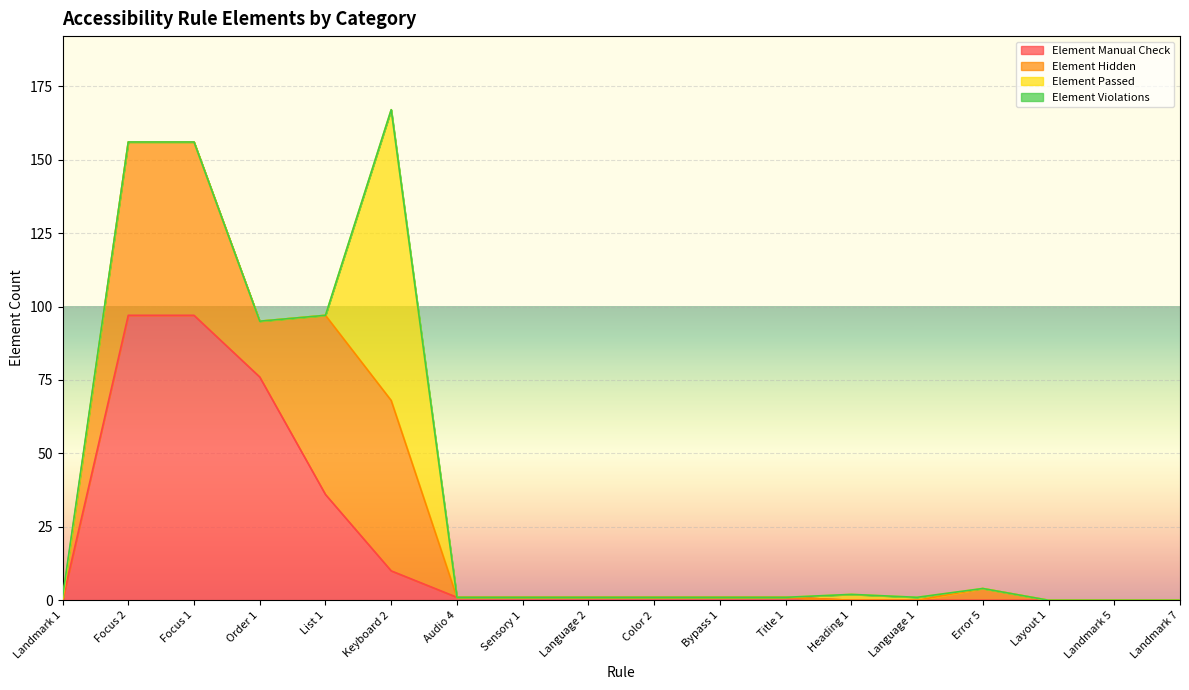

True or false: Element Hidden has more than 1 interior local peaks.

True